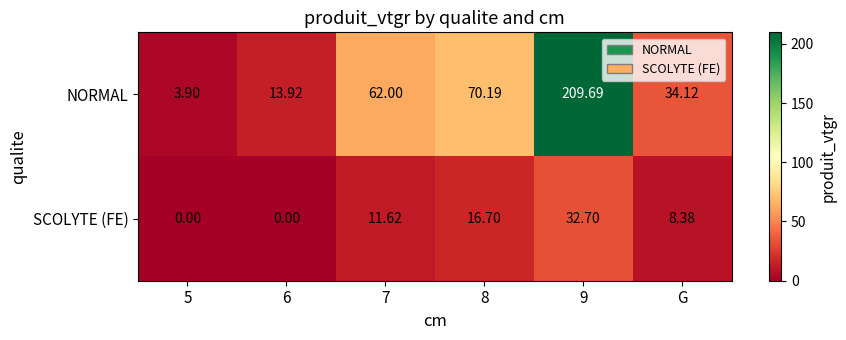

Which series has the widest spread of values?

NORMAL